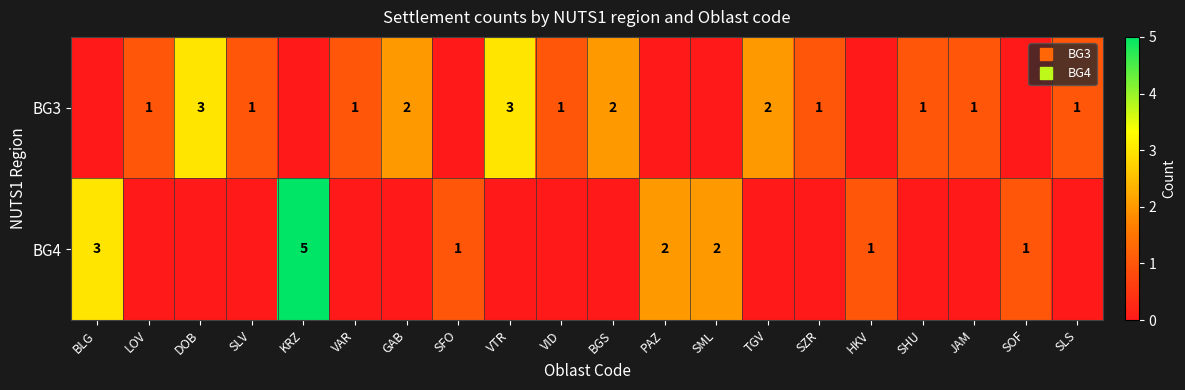

Rank the series by their maximum value, from lowest to highest.

BG3, BG4